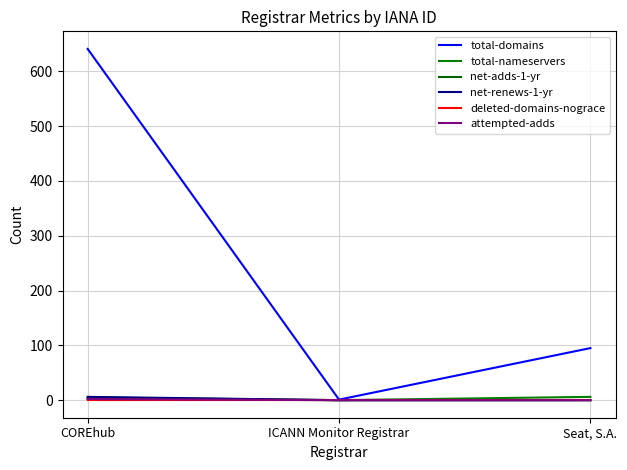

Is this an area chart (filled region under the line)?

No